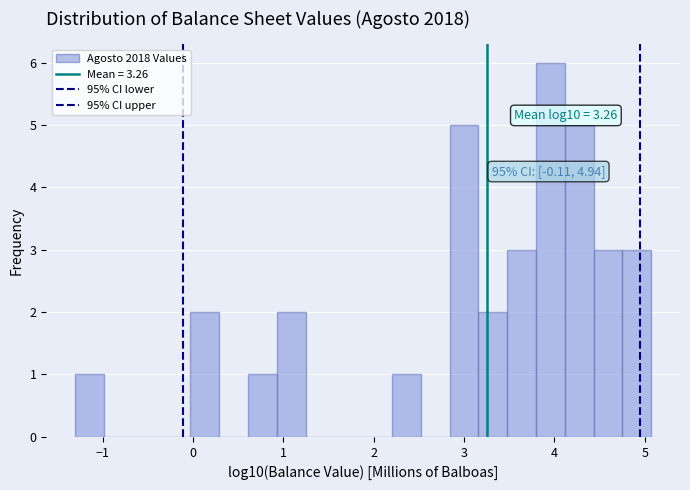

Around what value on the x-axis is the tallest bar? Give the approximate position of its centre, as read against the axis.

4.0